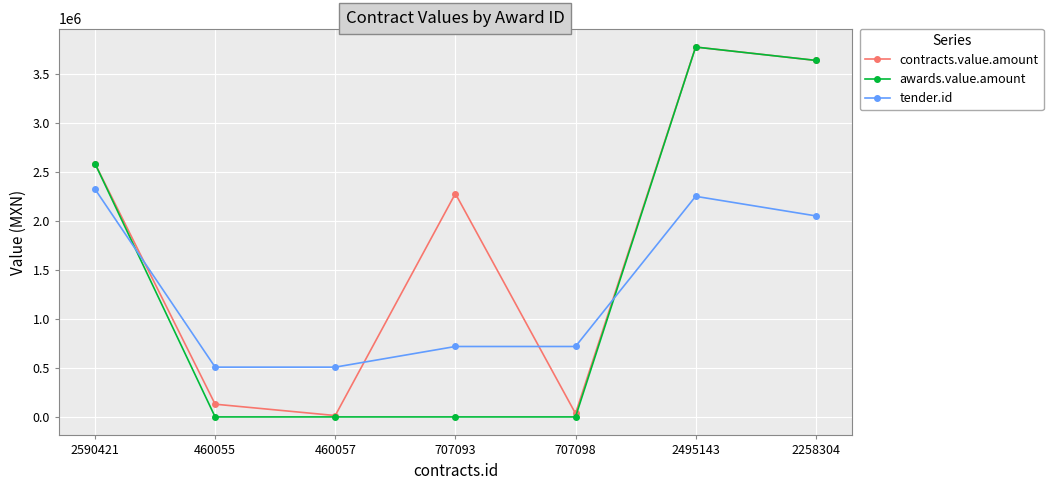

What is the difference between the maximum and minimum values in the awards.value.amount series?

3775596.0